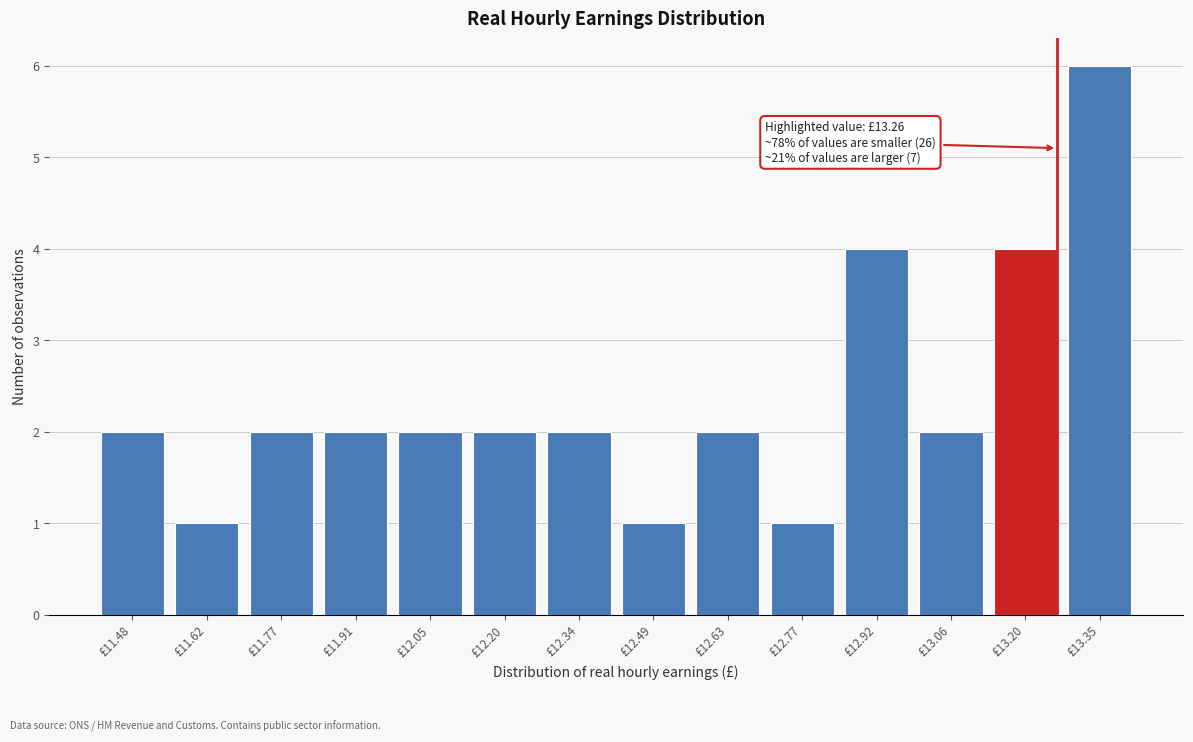

Reading left to right, extract all data points from this chart.

£11.48=2	£11.62=1	£11.77=2	£11.91=2	£12.05=2	£12.20=2	£12.34=2	£12.49=1	£12.63=2	£12.77=1	£12.92=4	£13.06=2	£13.20=4	£13.35=6